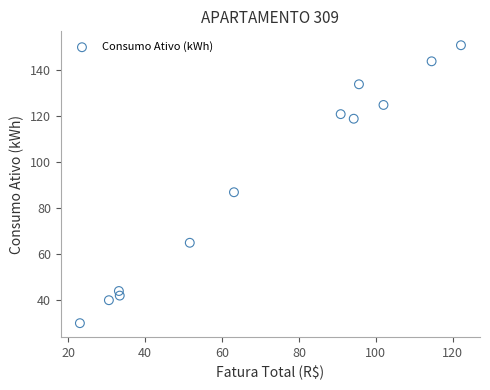

What Y value in the scatter plot is closest to 90?

87